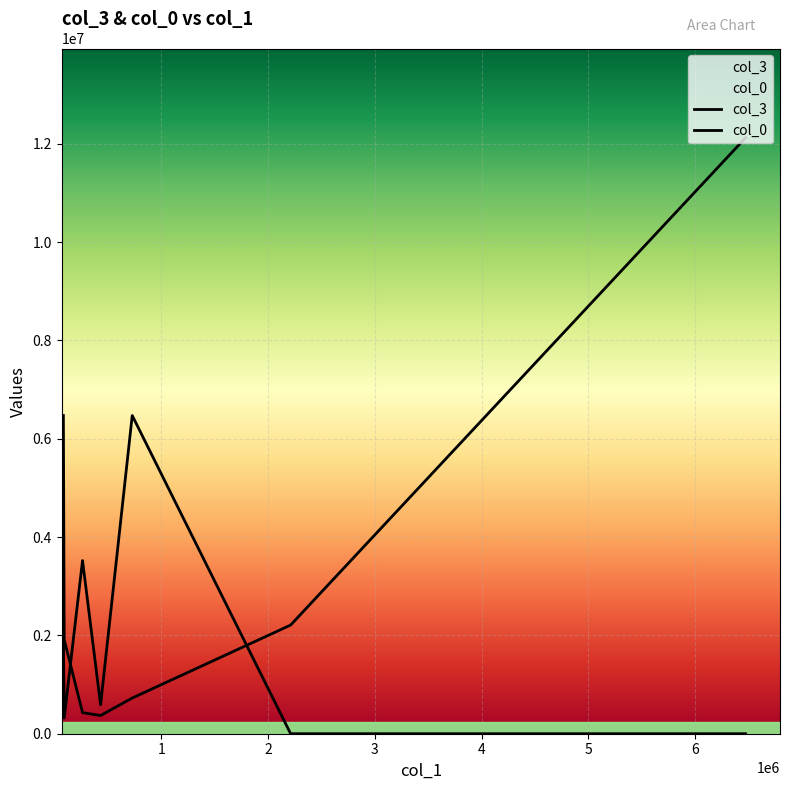

What is the value of the col_3 point at the 1st from the left?

6472570.2